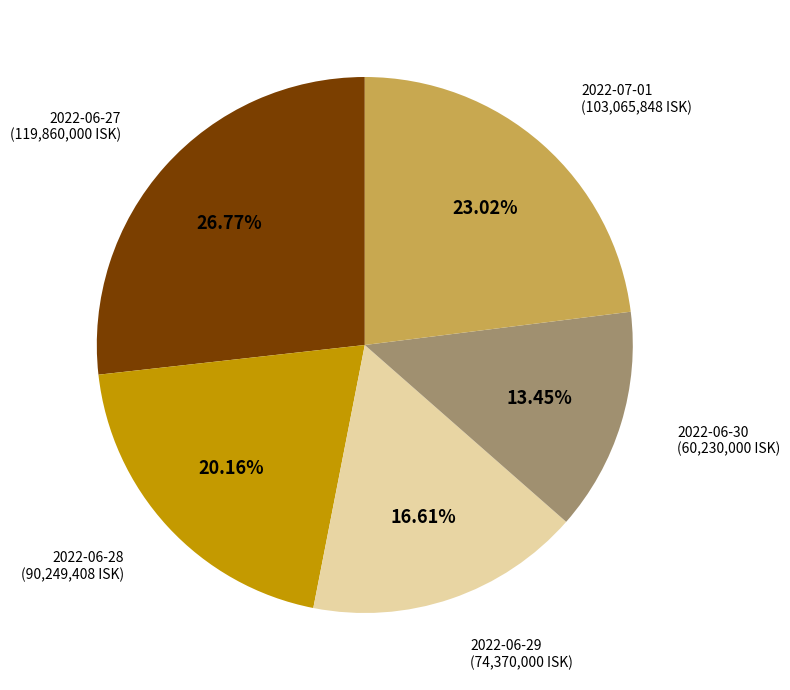

Is there a majority slice in this chart?

No